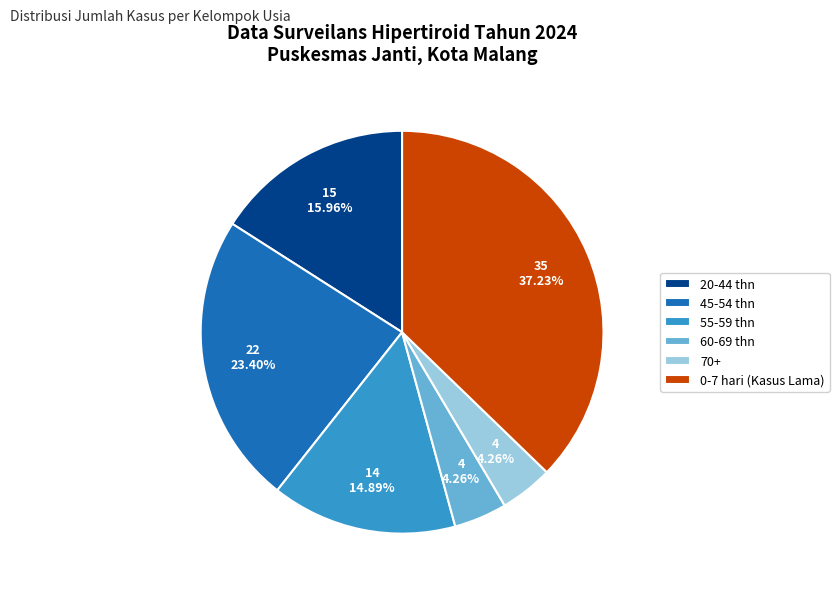

Approximately how many times larger is the value at 55-59 thn compared to 20-44 thn?

0.9